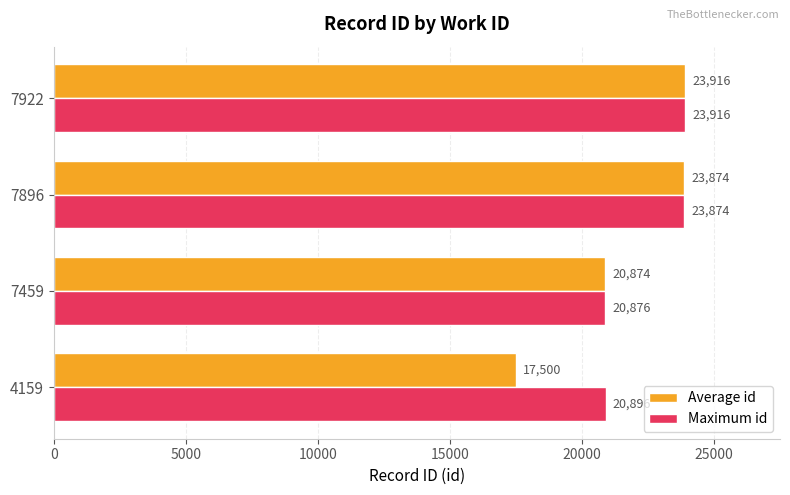

Which series has the widest spread of values?

Average id